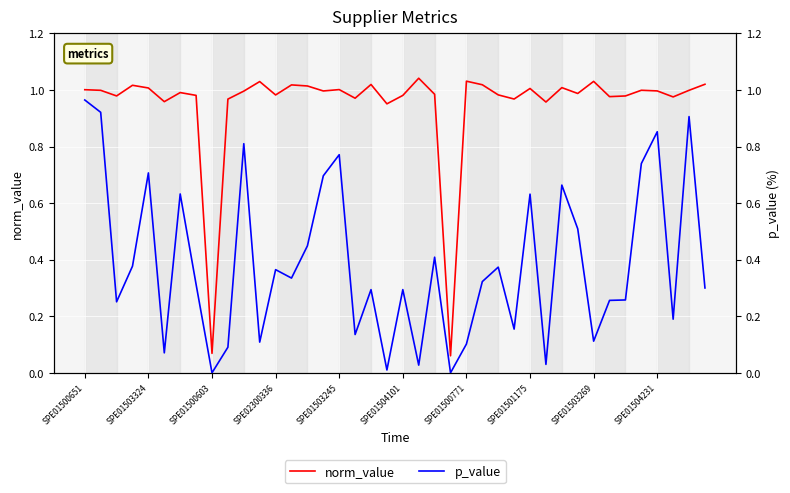

What are all the series names shown in the legend?

norm_value, p_value